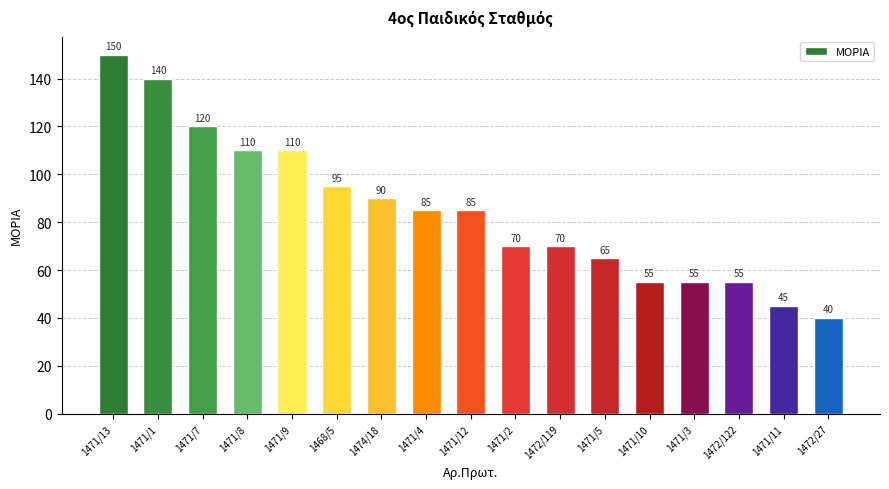

At which label is the value closest to 95?

1468/5